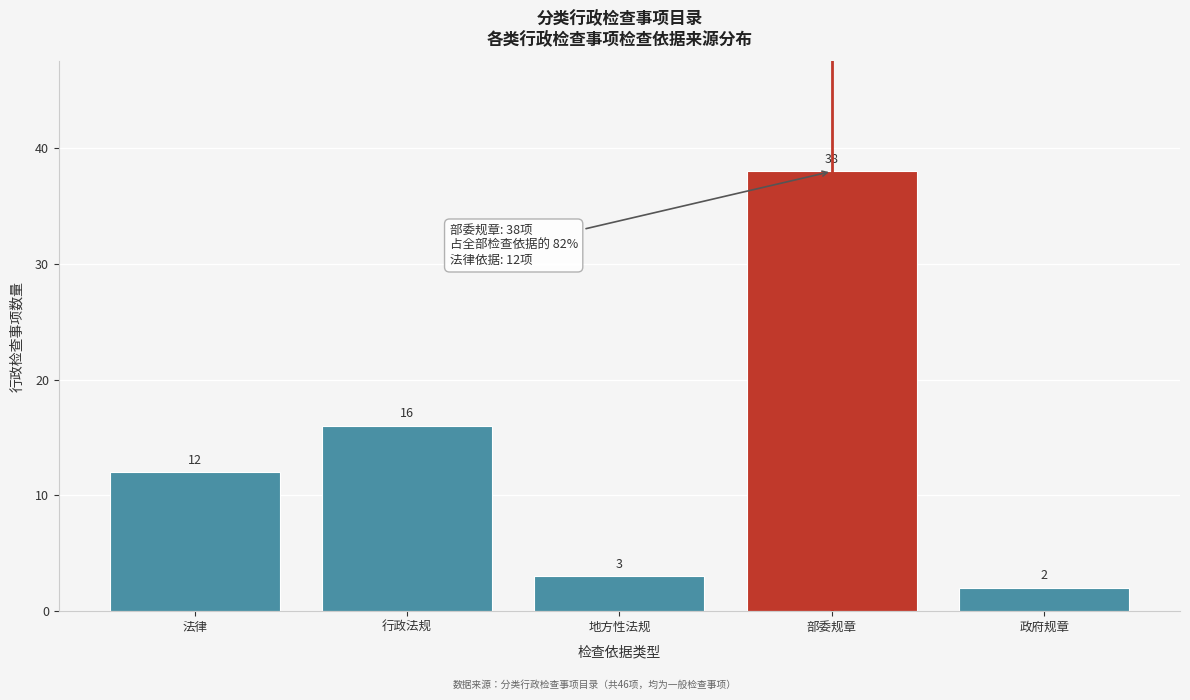

Reading left to right, list all the values displayed in this chart.

法律=12	行政法规=16	地方性法规=3	部委规章=38	政府规章=2